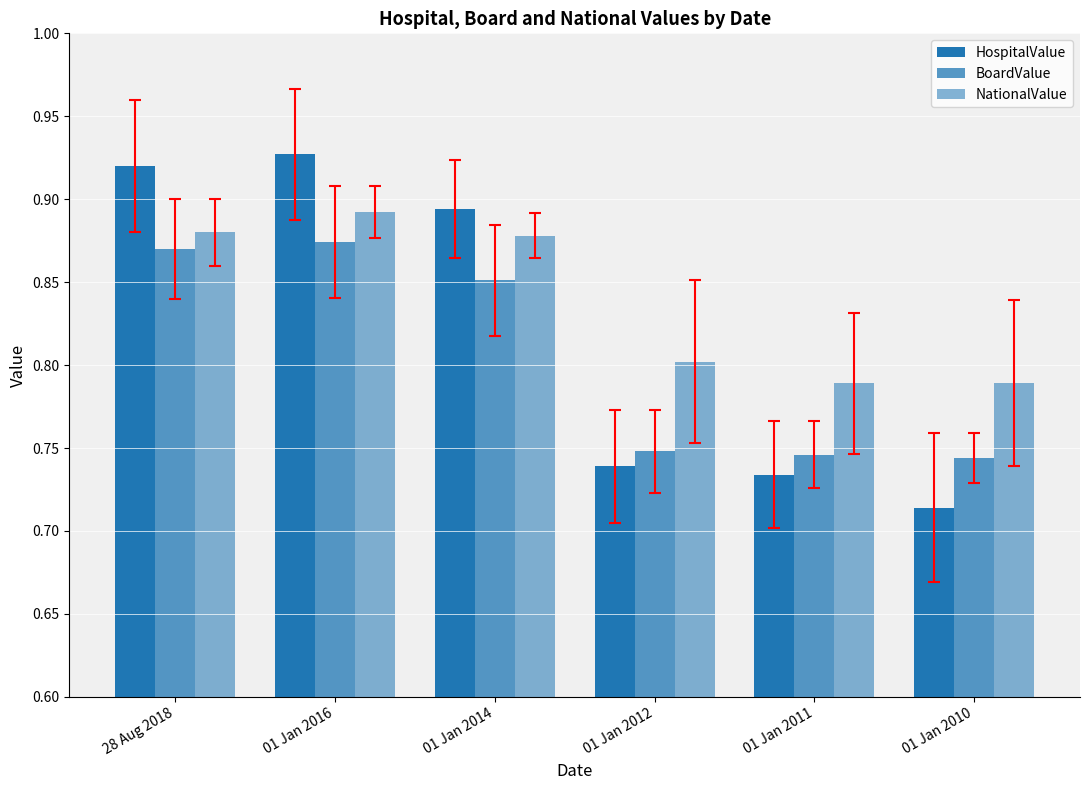

Count the number of categories in the chart.

6